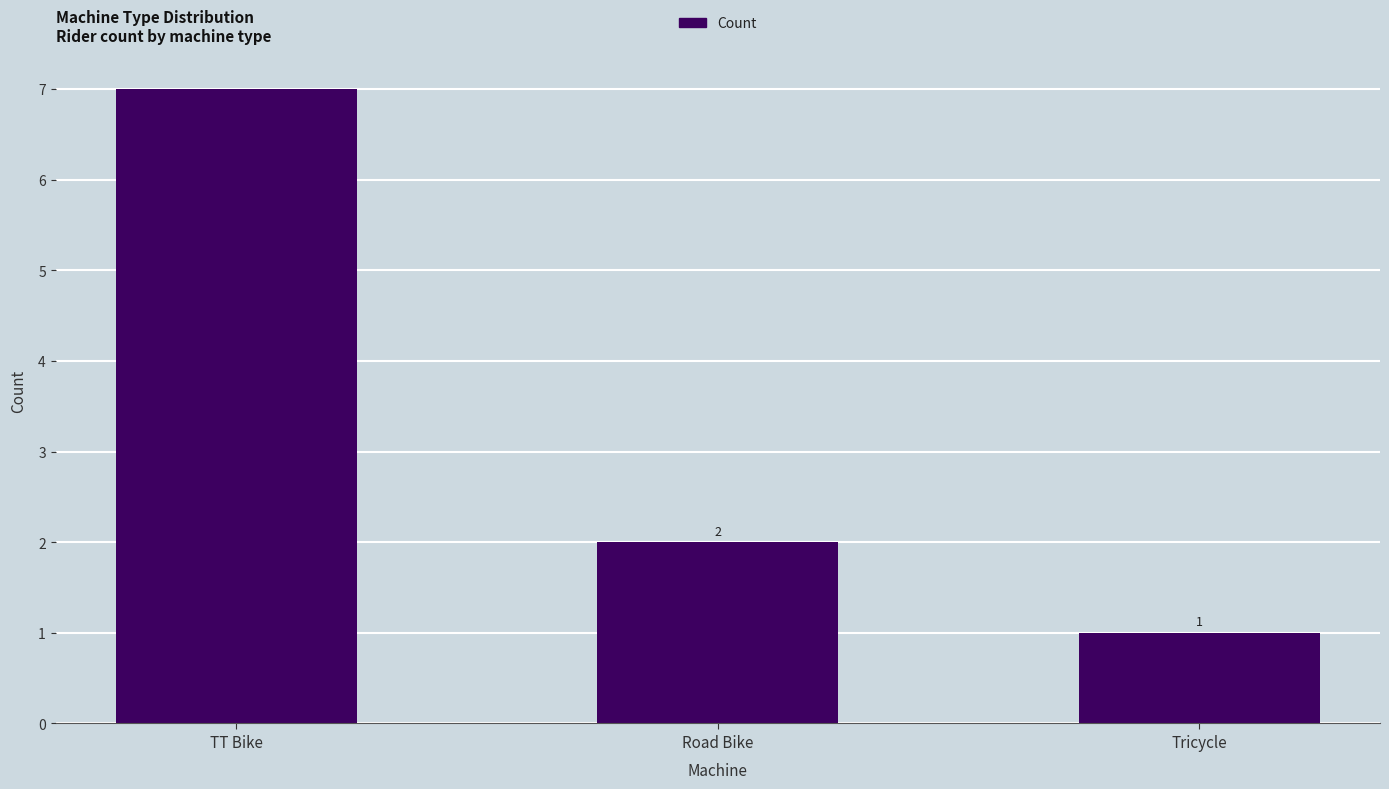

The chart shows a value of 1 at Tricycle. True or false?

True